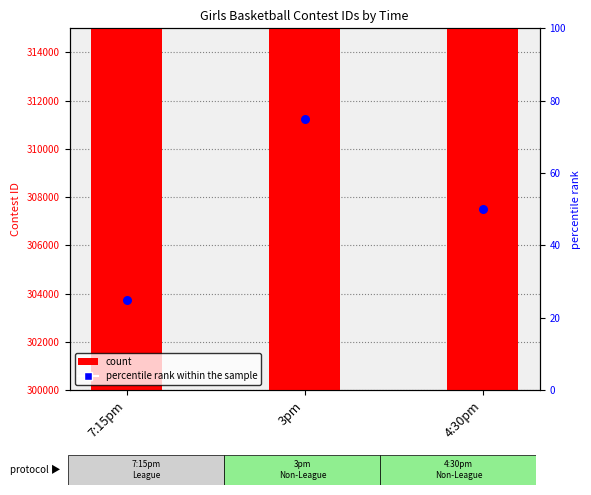

Which series has the largest total across all categories?

Contest ID